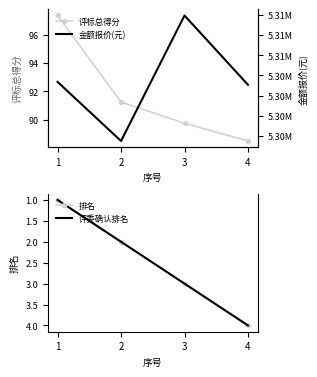

The 排名 series shows 6.4 at 4. True or false?

False